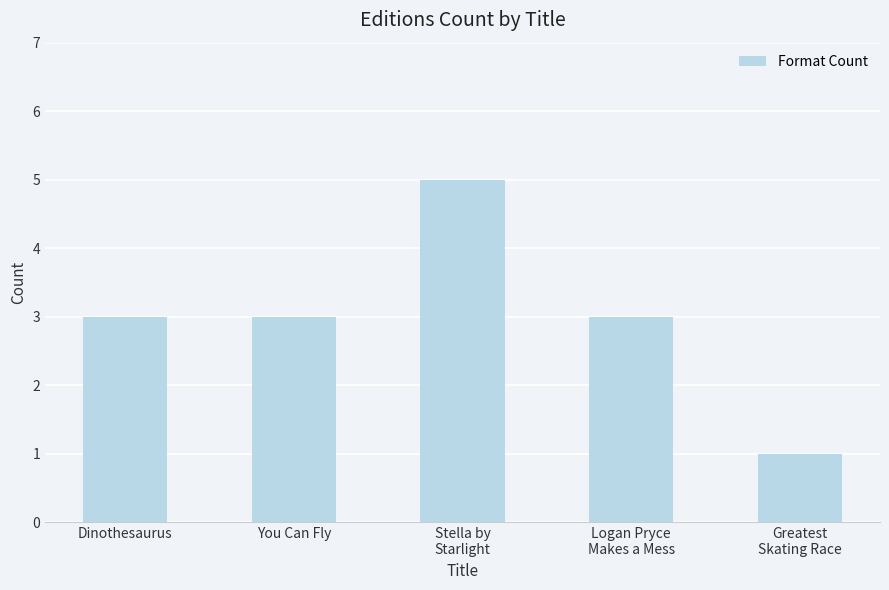

What is the sum of the values at Dinothesaurus and You Can Fly?

6